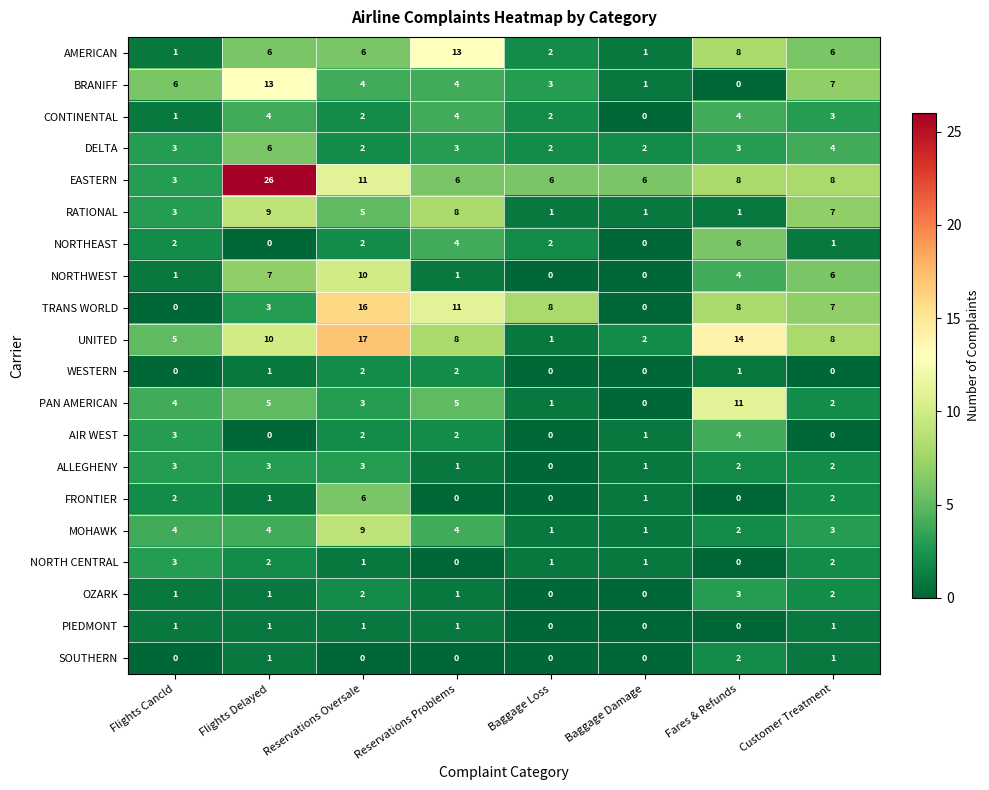

How many distinct data groups are displayed?

20